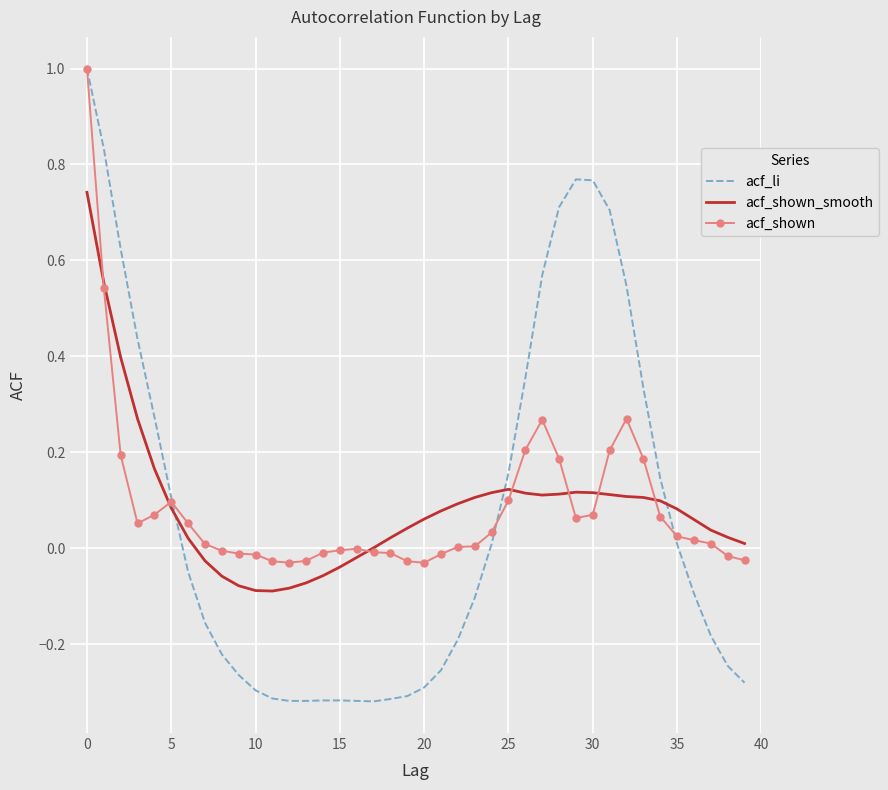

Which series ends up on top after the final intersection of acf_li and acf_shown_smooth?

acf_shown_smooth